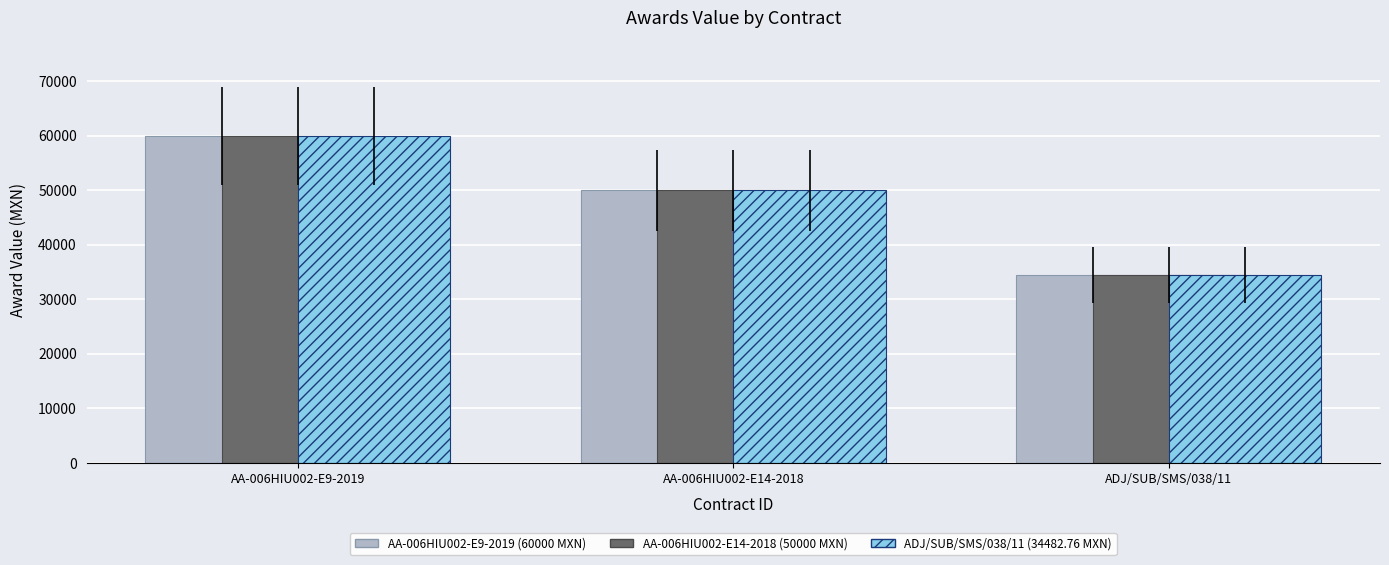

Which category has the highest value across all series?

AA-006HIU002-E9-2019